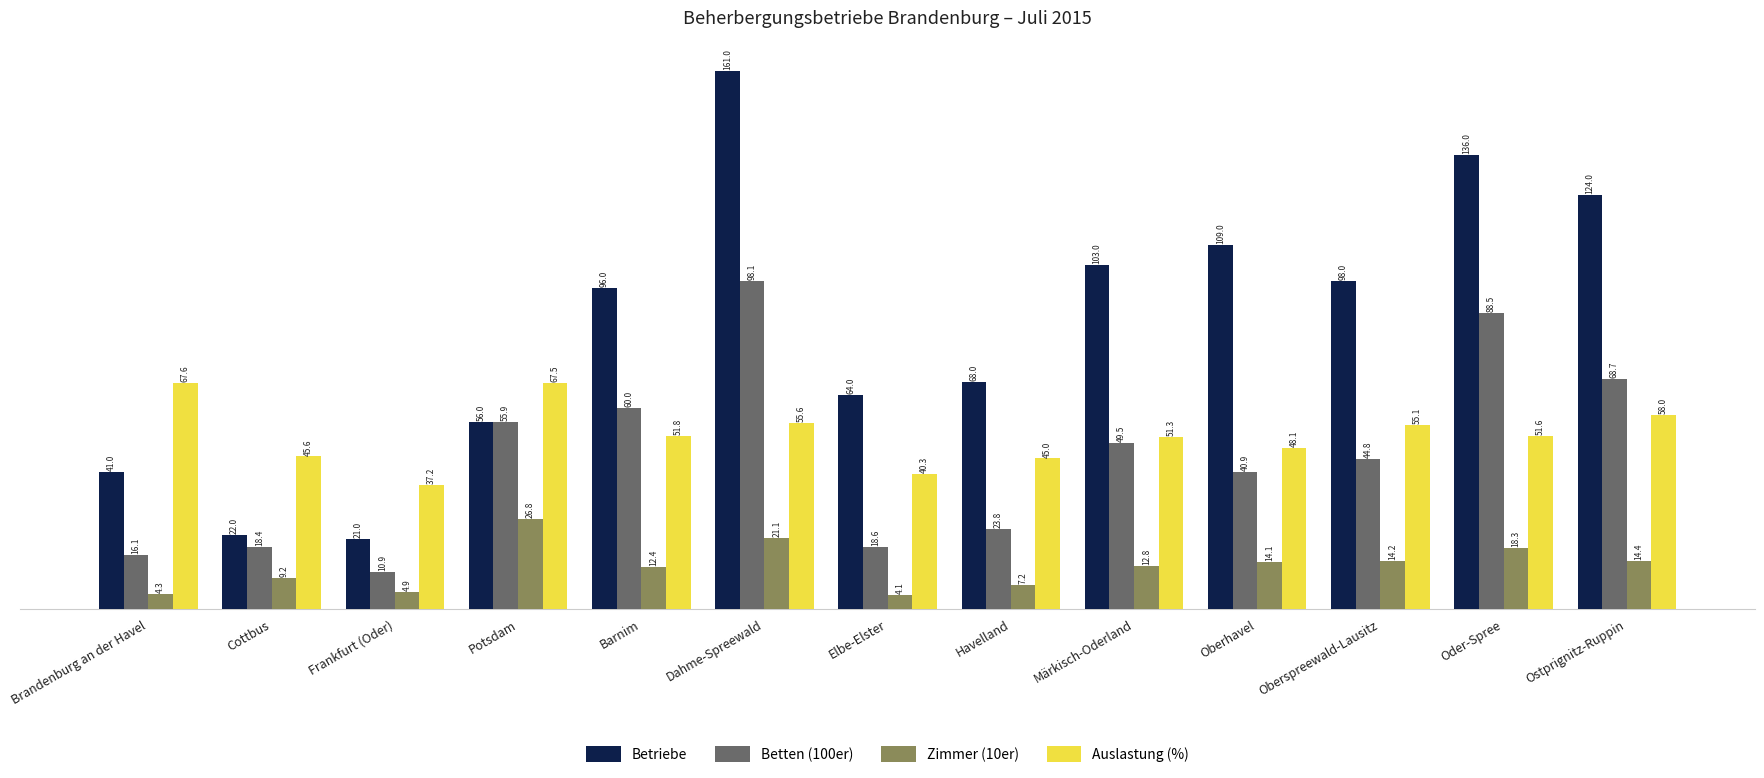

Rank the series at Märkisch-Oderland from lowest to highest value.

Zimmer (10er), Betten (100er), Auslastung (%), Betriebe